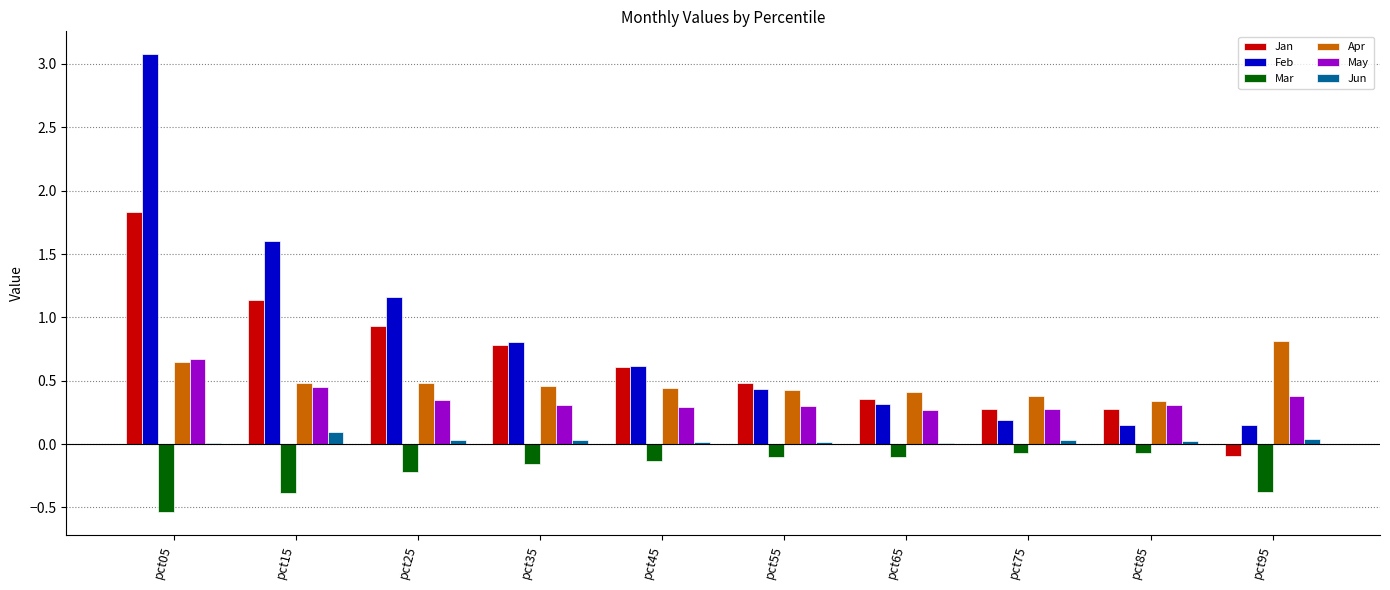

What are all the series names shown in the legend?

Jan, Feb, Mar, Apr, May, Jun